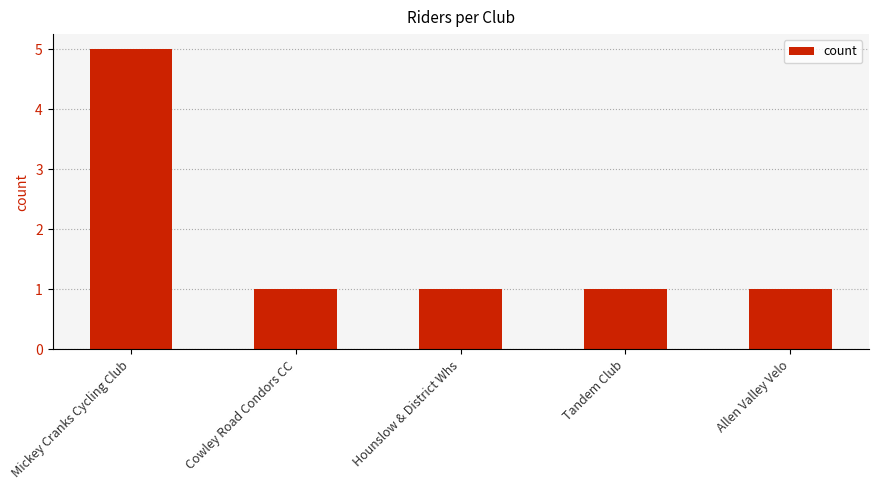

Reading left to right, transcribe all the data shown in this chart.

Mickey Cranks Cycling Club=5	Cowley Road Condors CC=1	Hounslow & District Whs=1	Tandem Club=1	Allen Valley Velo=1